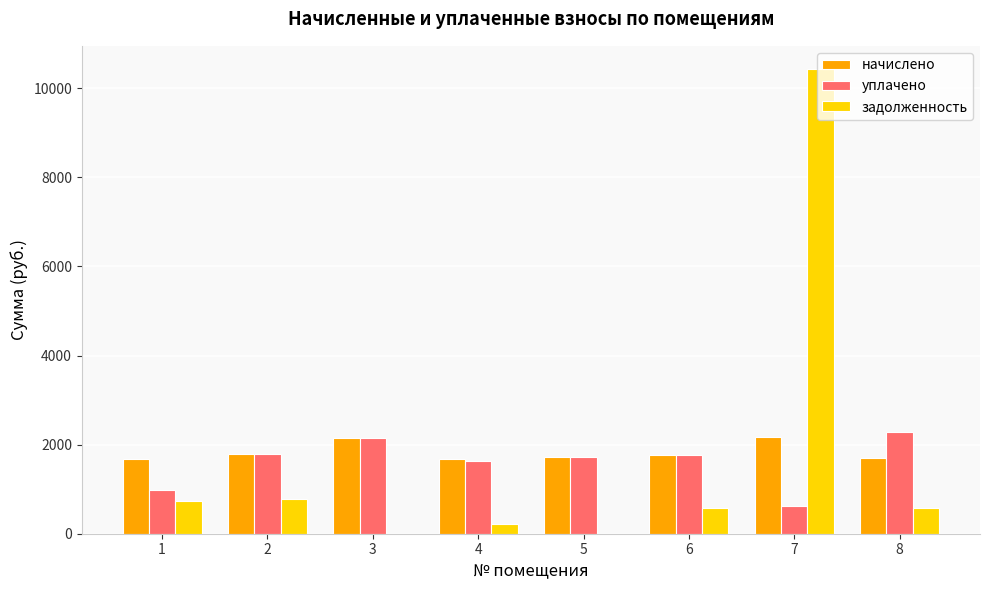

What is the sum of the начислено values at 6 and 5?

3475.4